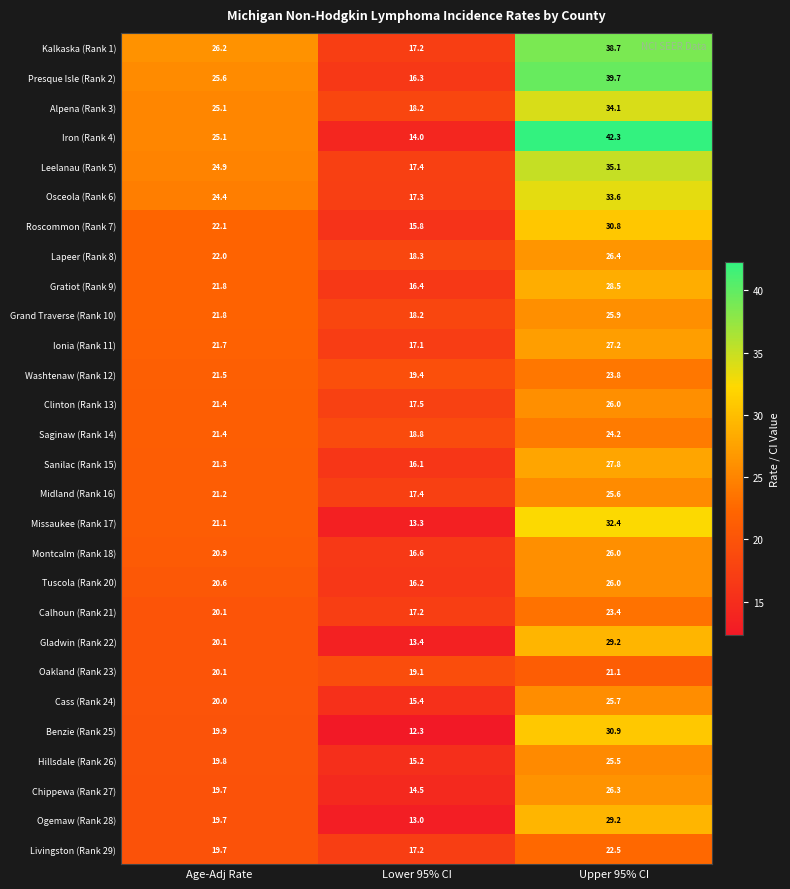

Which series changed the most between Age-Adj Rate and Upper 95% CI?

Iron (Rank 4)